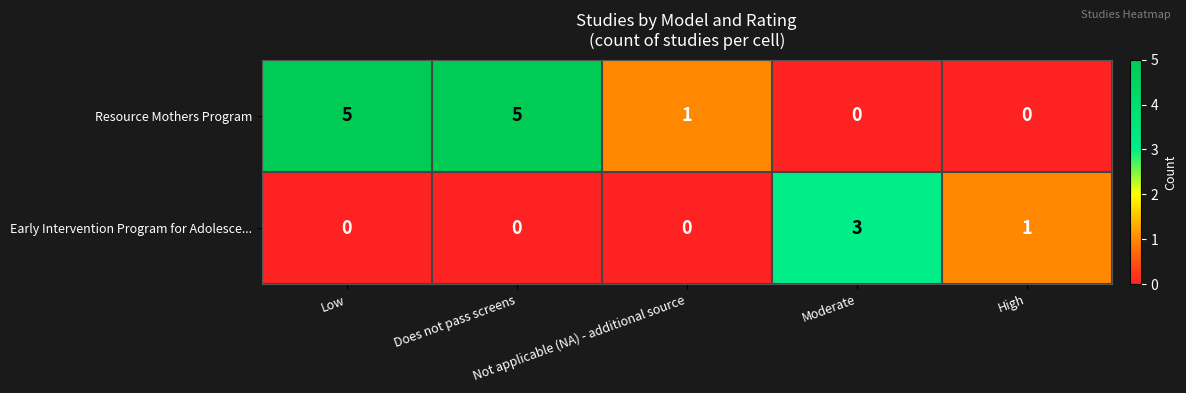

How many categories are shown in the chart?

5